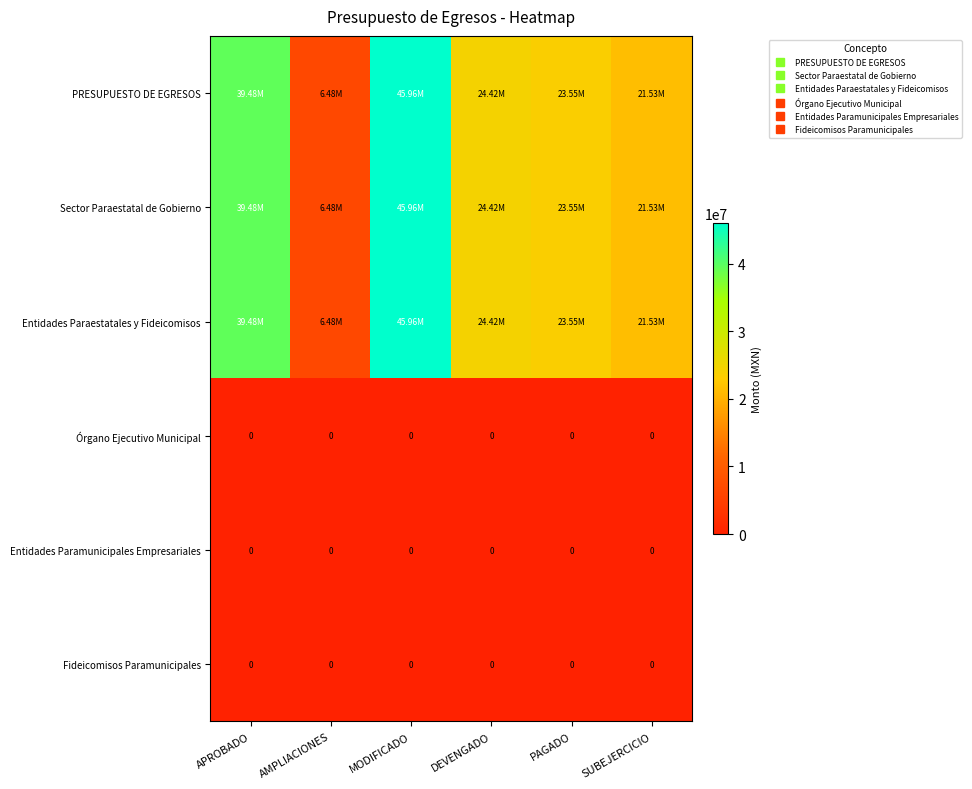

The Sector Paraestatal de Gobierno series shows 56214978.7 at APROBADO. True or false?

False